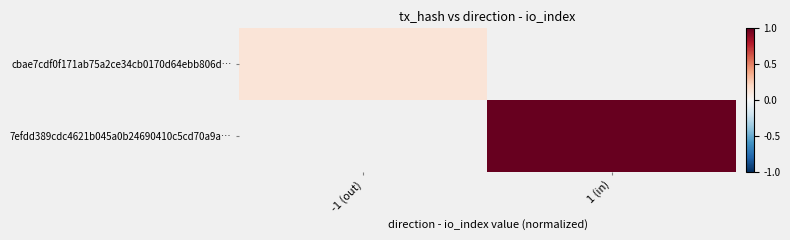

At which label is cbae7cdf0f171ab75a2ce34cb0170d64ebb806d… closest to 0?

-1 (out)